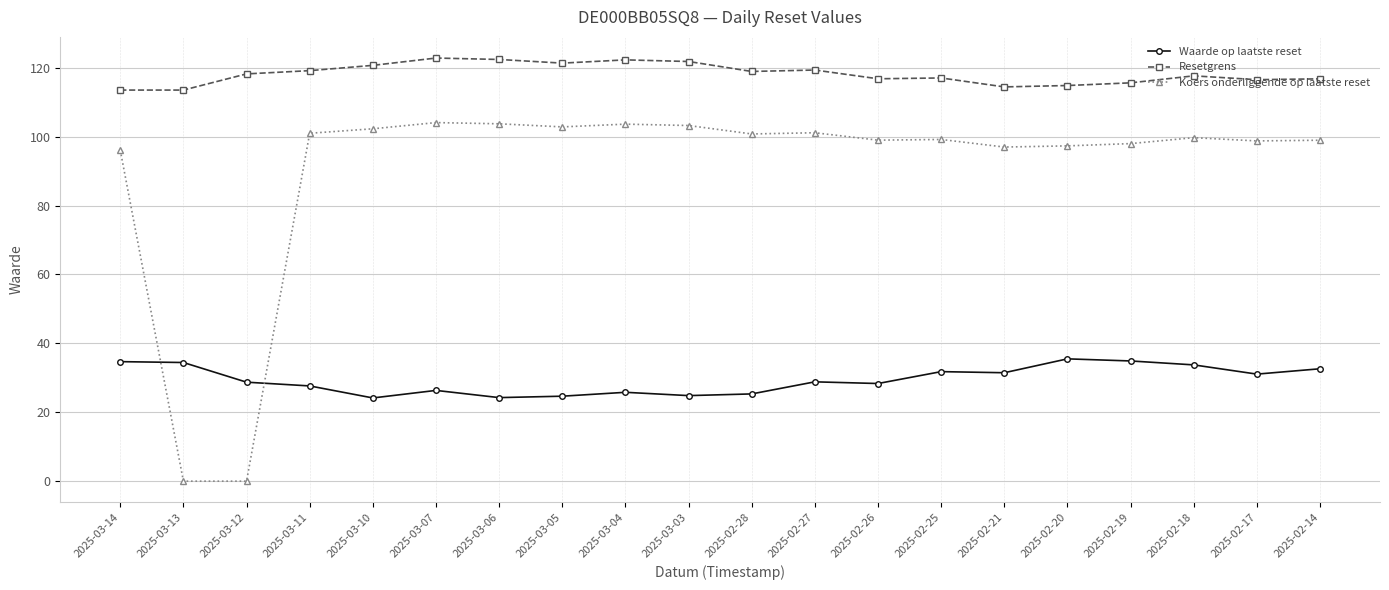

Read the Resetgrens value at 2025-02-18.

117.7